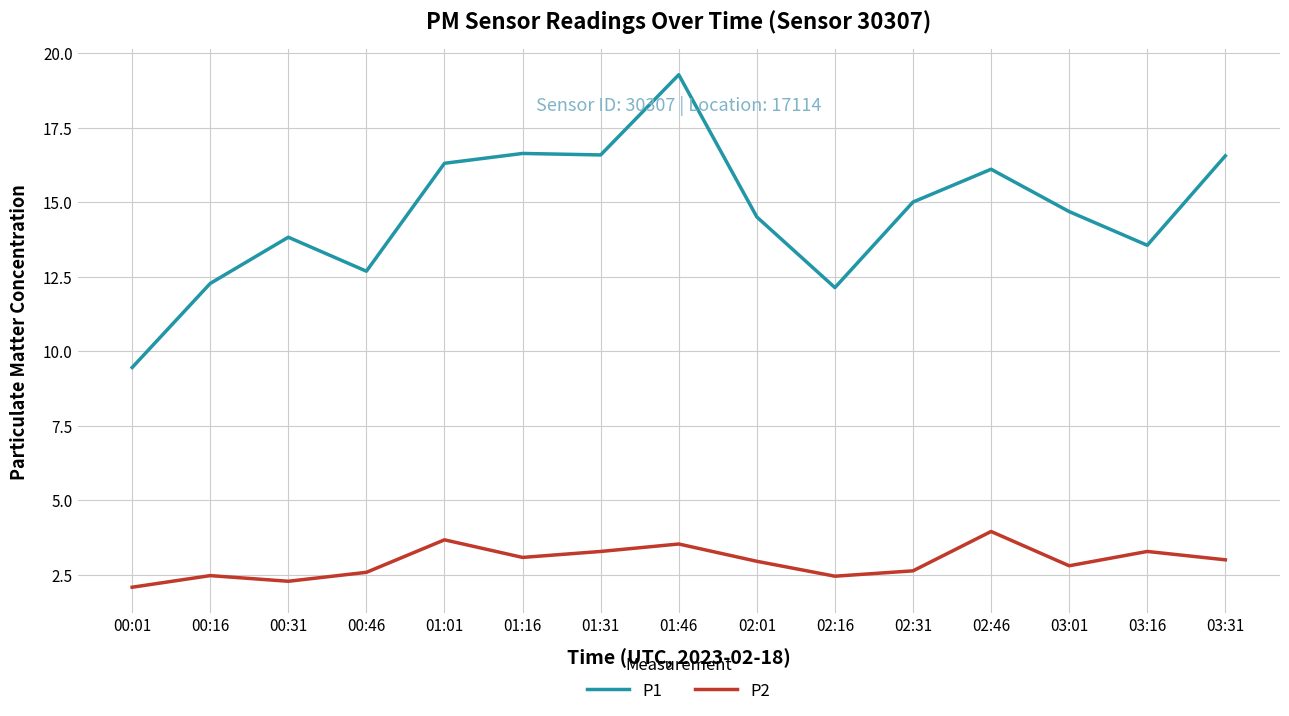

What is the average value of the P1 series?

14.6